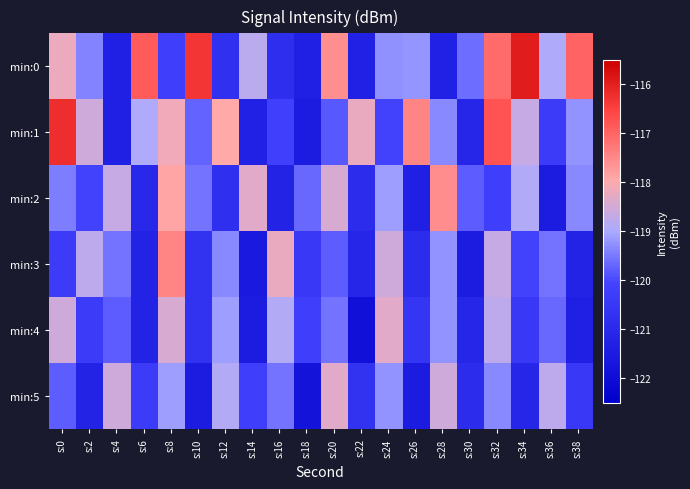

Reading right to left, transcribe all the data shown in this chart.

min:0: s:38=-117.0	s:36=-118.9	s:34=-115.9	s:32=-117.1	s:30=-119.6	s:28=-121.3	s:26=-119.2	s:24=-119.2	s:22=-121.3	s:20=-117.6	s:18=-121.3	s:16=-120.8	s:14=-118.8	s:12=-120.7	s:10=-116.3	s:8=-120.2	s:6=-116.9	s:4=-121.3	s:2=-119.4	s:0=-118.2
min:1: s:38=-119.2	s:36=-120.3	s:34=-118.7	s:32=-116.8	s:30=-121.1	s:28=-119.3	s:26=-117.5	s:24=-120.1	s:22=-118.2	s:20=-119.8	s:18=-121.5	s:16=-120.2	s:14=-121.3	s:12=-118.0	s:10=-119.7	s:8=-118.2	s:6=-118.9	s:4=-121.3	s:2=-118.6	s:0=-116.2
min:2: s:38=-119.3	s:36=-121.5	s:34=-118.9	s:32=-120.2	s:30=-119.8	s:28=-117.6	s:26=-121.3	s:24=-119.1	s:22=-120.9	s:20=-118.5	s:18=-119.7	s:16=-121.2	s:14=-118.3	s:12=-120.8	s:10=-119.6	s:8=-117.9	s:6=-121.0	s:4=-118.7	s:2=-120.1	s:0=-119.5
min:3: s:38=-121.2	s:36=-119.6	s:34=-120.1	s:32=-118.7	s:30=-121.5	s:28=-119.2	s:26=-120.9	s:24=-118.6	s:22=-121.1	s:20=-119.8	s:18=-120.5	s:16=-118.2	s:14=-121.6	s:12=-119.3	s:10=-120.7	s:8=-117.5	s:6=-121.2	s:4=-119.6	s:2=-118.8	s:0=-120.3
min:4: s:38=-121.3	s:36=-119.7	s:34=-120.5	s:32=-118.8	s:30=-121.1	s:28=-119.2	s:26=-120.6	s:24=-118.3	s:22=-121.9	s:20=-119.6	s:18=-120.2	s:16=-118.9	s:14=-121.5	s:12=-119.1	s:10=-120.7	s:8=-118.5	s:6=-121.2	s:4=-119.8	s:2=-120.3	s:0=-118.6
min:5: s:38=-120.5	s:36=-118.8	s:34=-121.1	s:32=-119.3	s:30=-120.9	s:28=-118.6	s:26=-121.5	s:24=-119.2	s:22=-120.7	s:20=-118.3	s:18=-121.8	s:16=-119.6	s:14=-120.2	s:12=-118.9	s:10=-121.5	s:8=-119.1	s:6=-120.3	s:4=-118.6	s:2=-121.2	s:0=-119.8